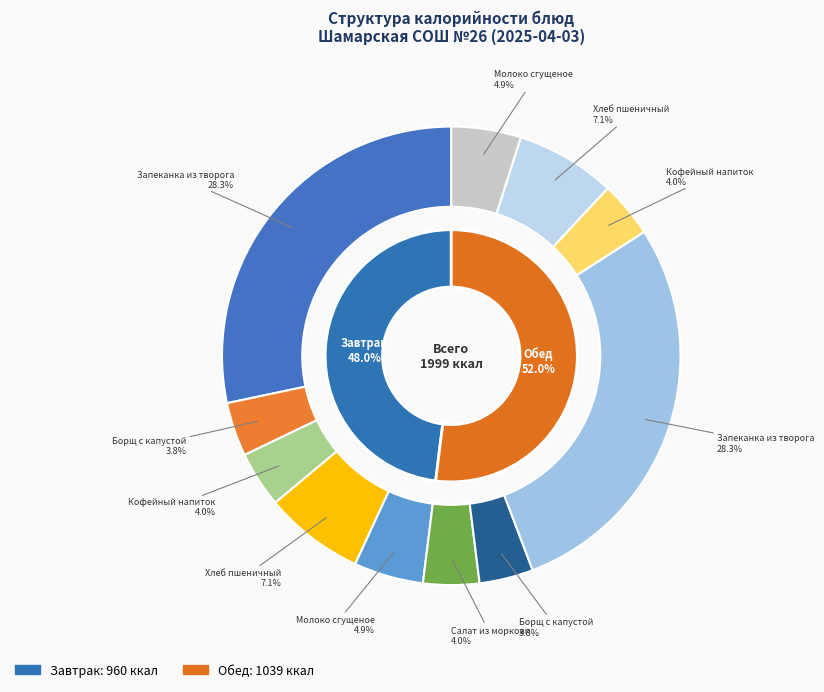

What is the smallest slice in the pie chart?

Борщ с капустой (Завтрак)